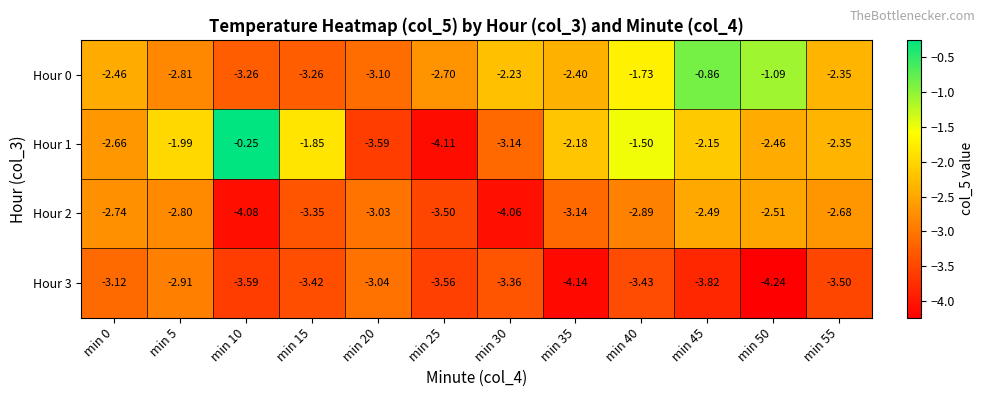

At which category is the sum across all series the highest?

min 45